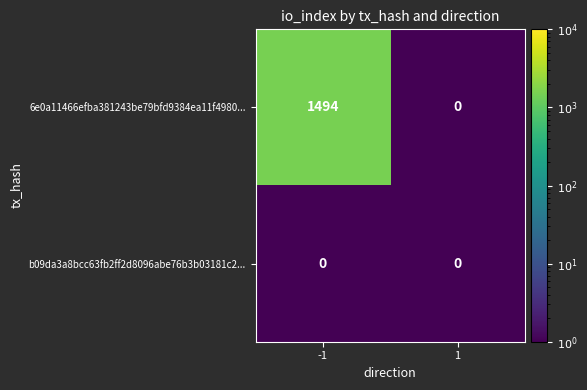

What is the maximum value shown in the chart?

1494